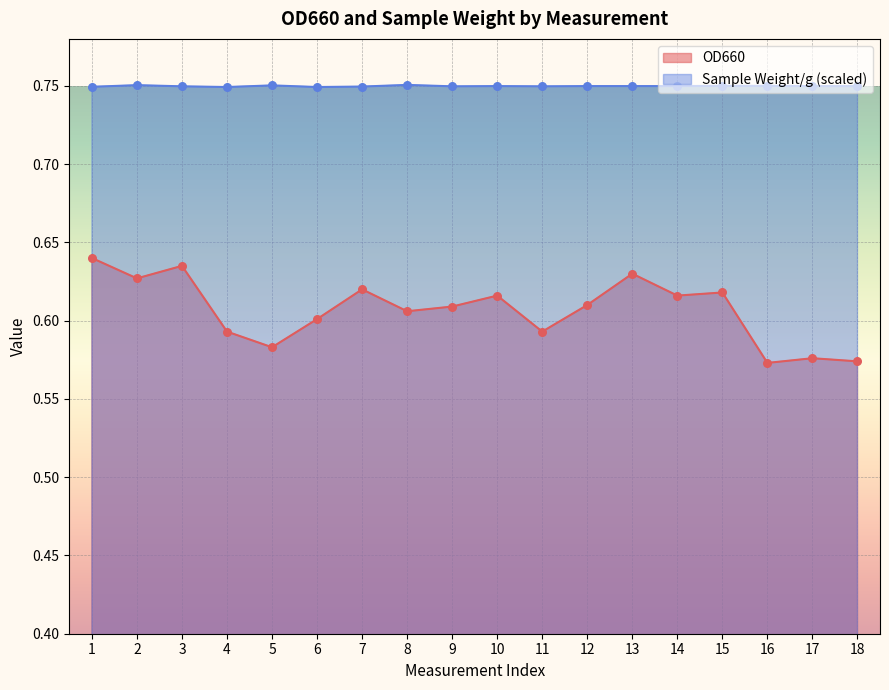

At which category is the sum across all series the highest?

1